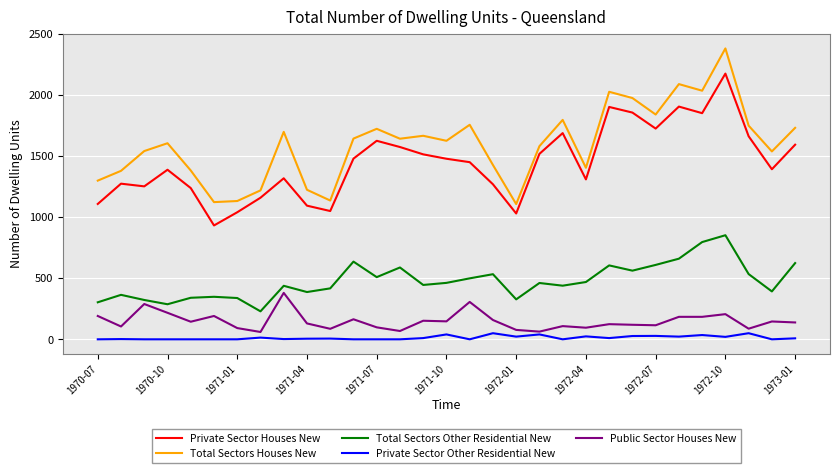

At how many categories does at least one series exceed 2117?

1